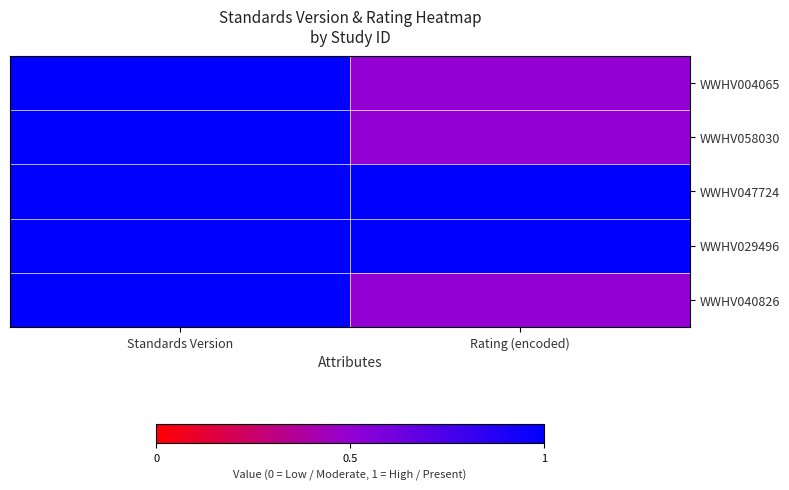

At how many categories does at least one series exceed 0?

2